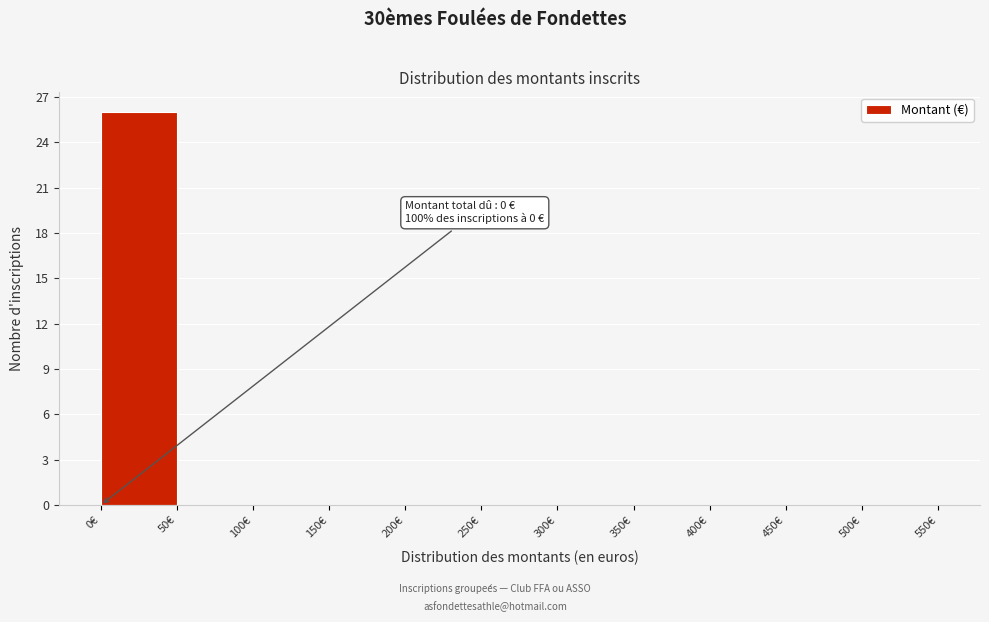

Over which range of the x-axis is the bar tallest?

0 to 50